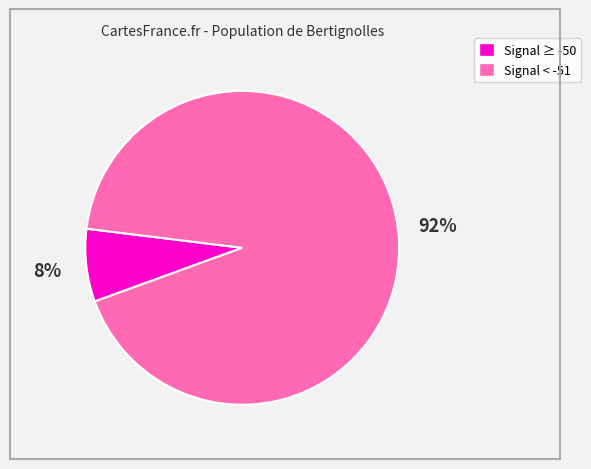

Is there any slice that represents more than half of the pie?

Yes